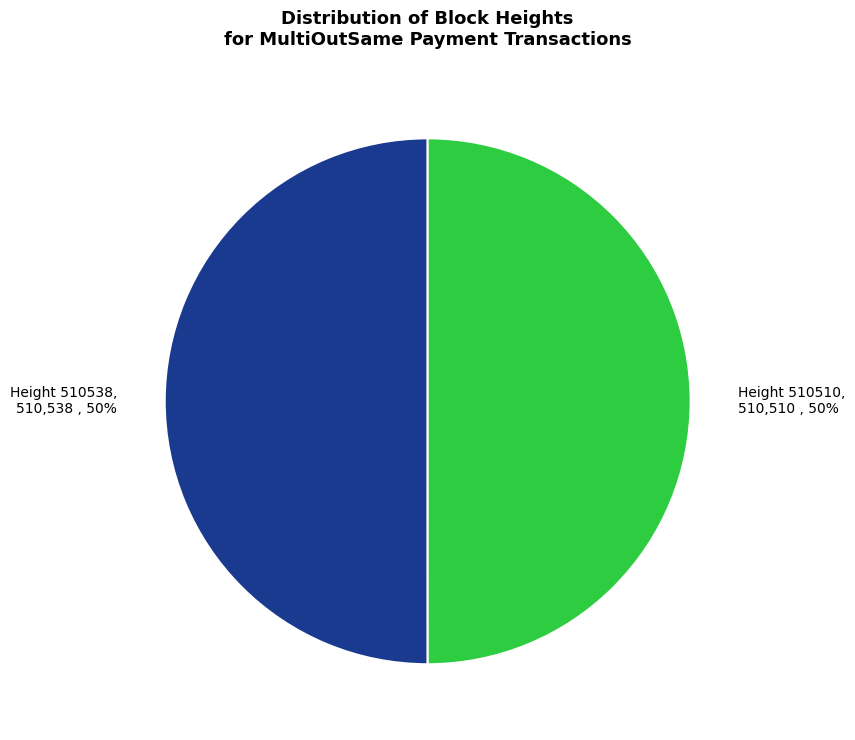

To the nearest percent, what is the average slice percentage?

50%